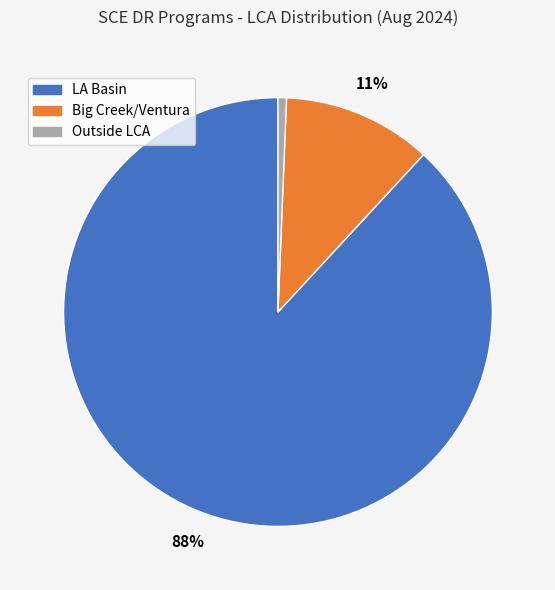

Do Big Creek/Ventura and Outside LCA together represent more than half of the pie?

No